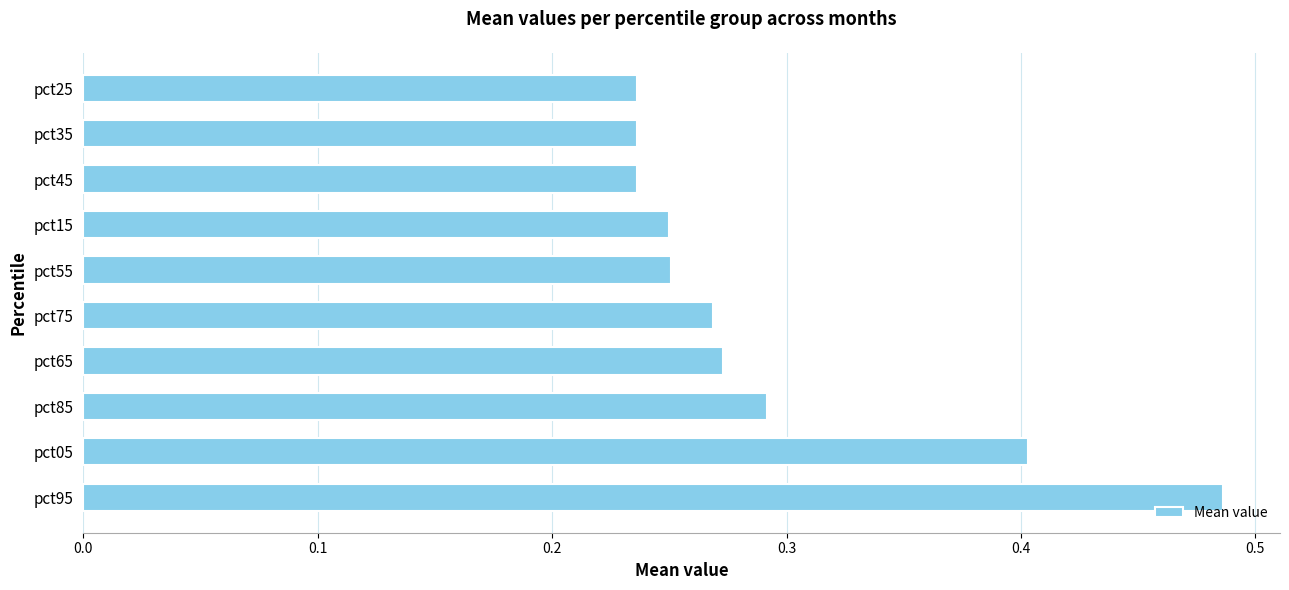

What is the sum of all values?

2.9